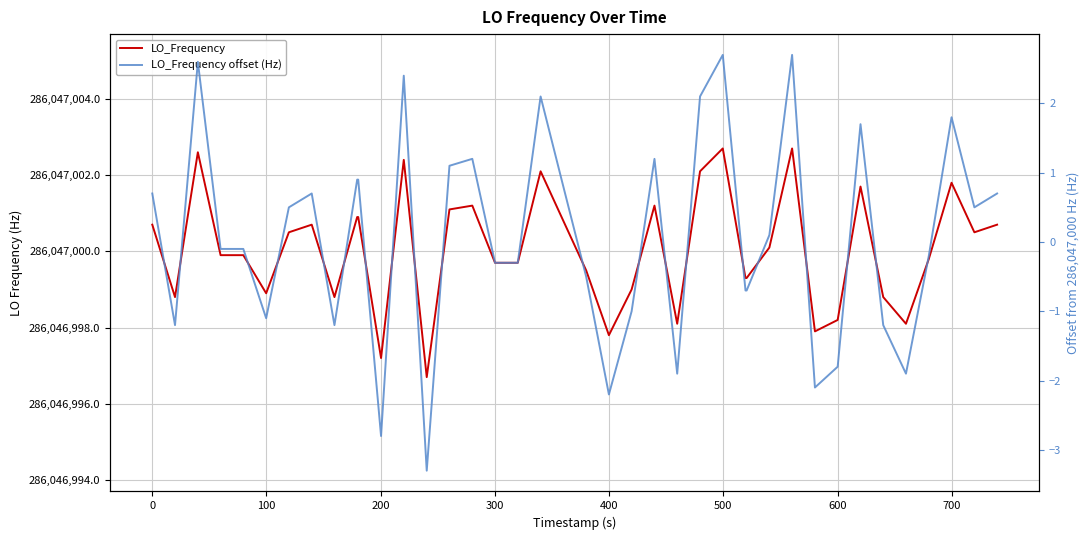

What is the difference between the second highest and second lowest values in the LO_Frequency offset (Hz) series?

5.5